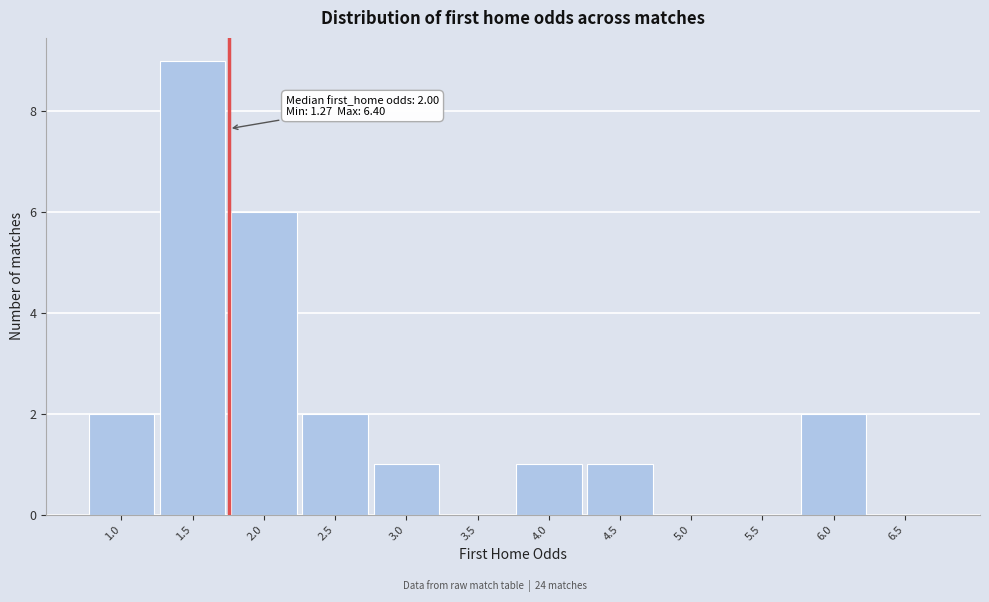

Reading left to right, transcribe all the data shown in this chart.

1.0=2	1.5=9	2.0=6	2.5=2	3.0=1	3.5=0	4.0=1	4.5=1	5.0=0	5.5=0	6.0=2	6.5=0